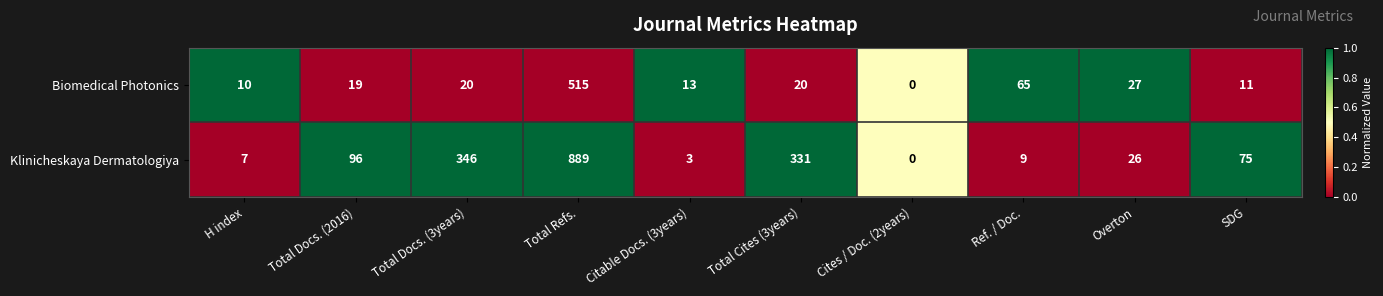

Which series has the largest total across all categories?

Klinicheskaya Dermatologiya